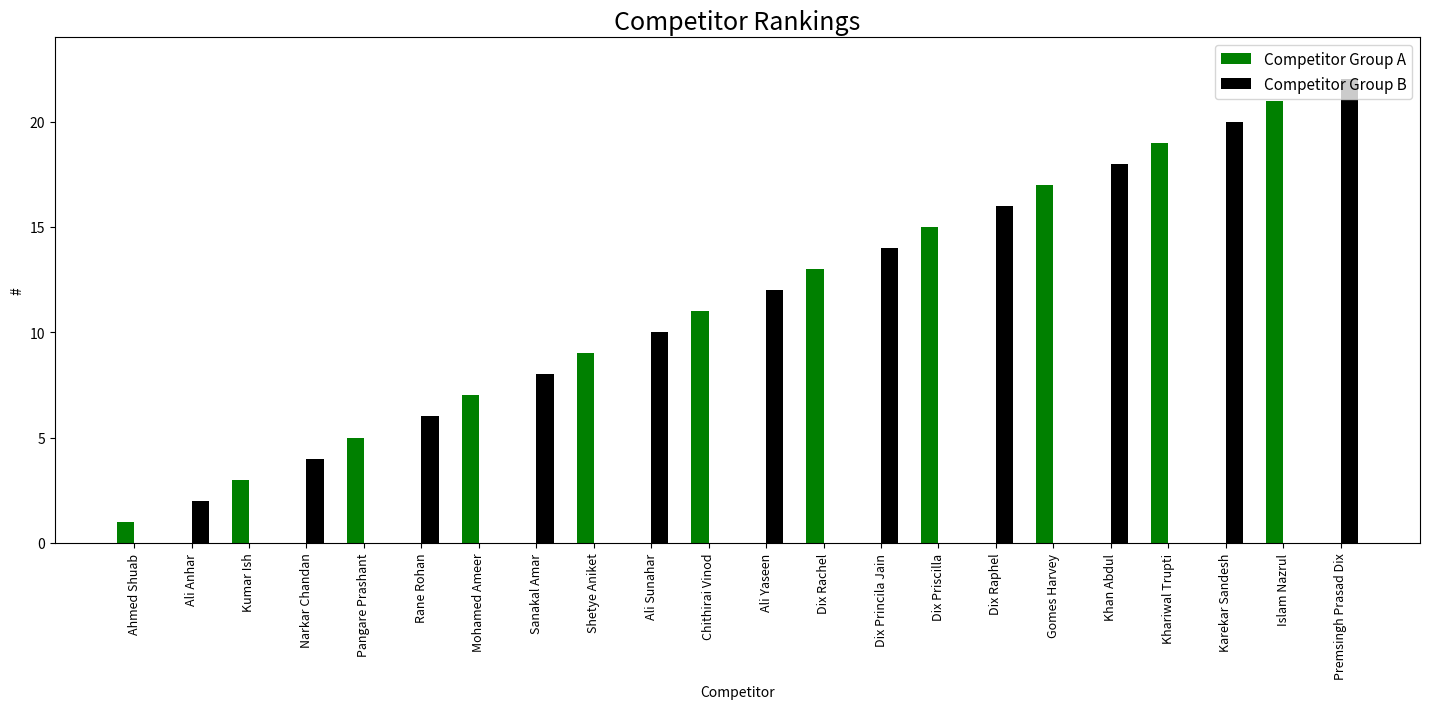

What is the value of the Competitor Group A bar at the 2nd from the left?

3